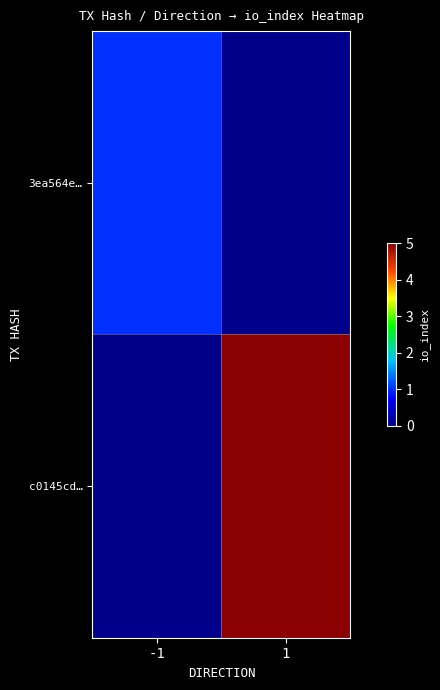

How many series are shown in this chart?

2